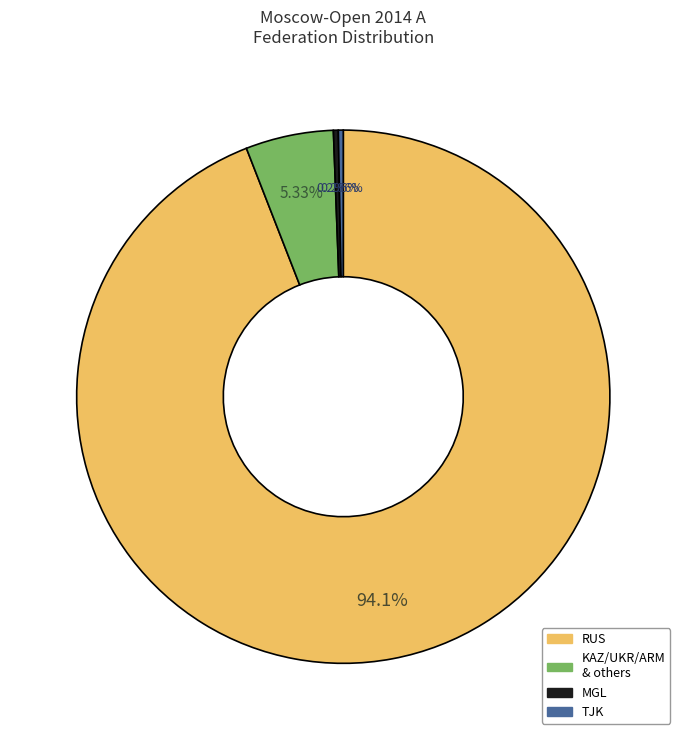

Does any single category account for the majority?

Yes